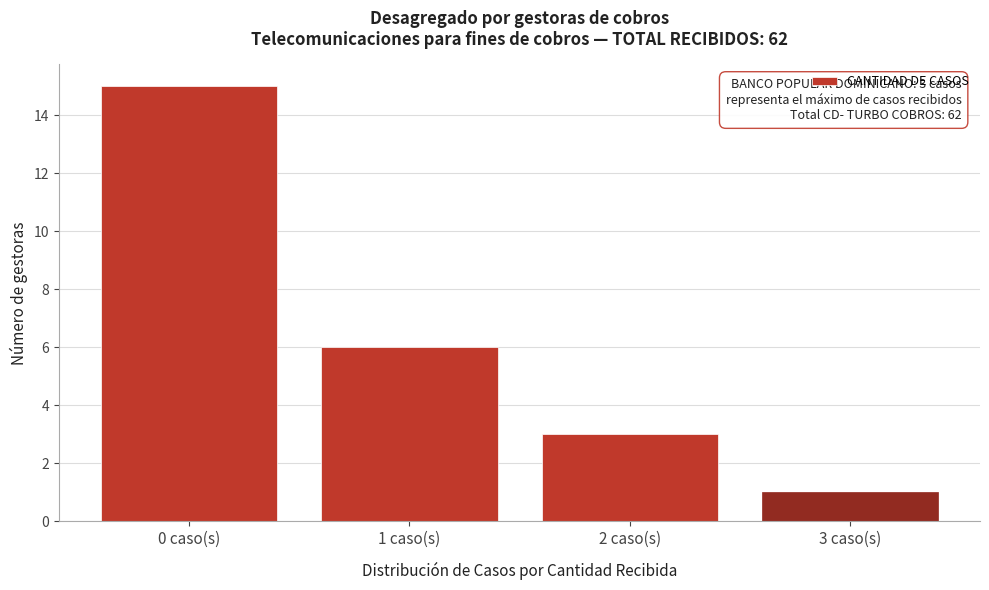

Reading right to left, list all the values displayed in this chart.

3 caso(s)=1	2 caso(s)=3	1 caso(s)=6	0 caso(s)=15